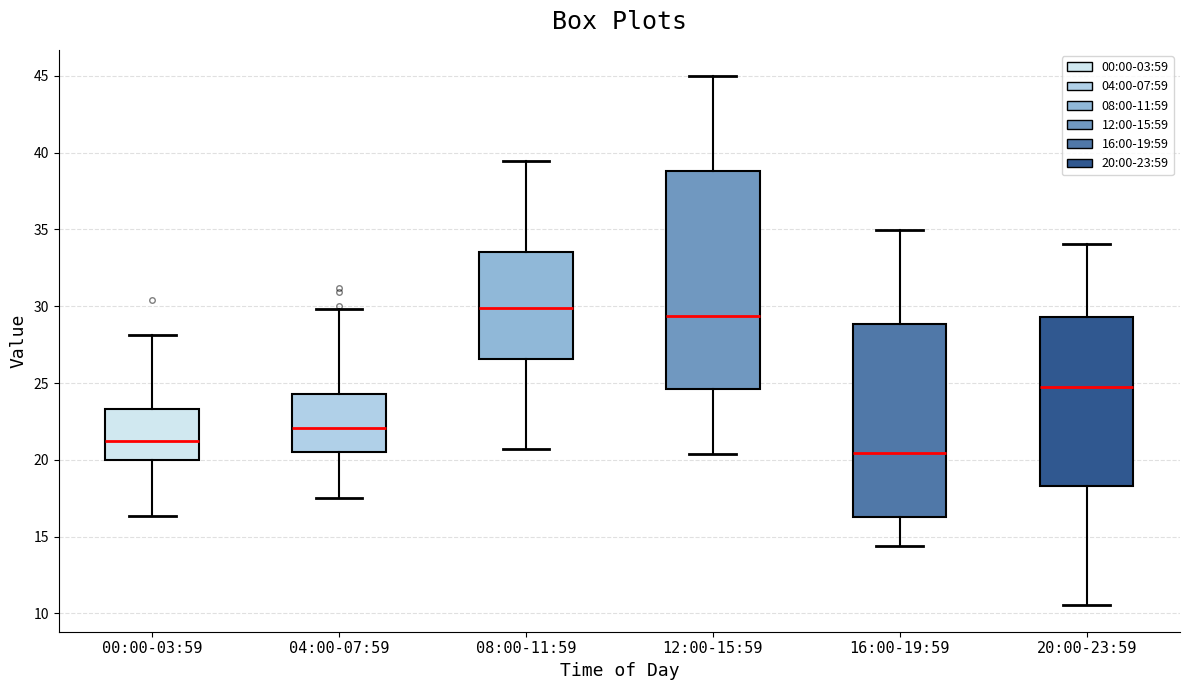

Which box is the tallest, from its lower edge to its upper edge?

12:00-15:59